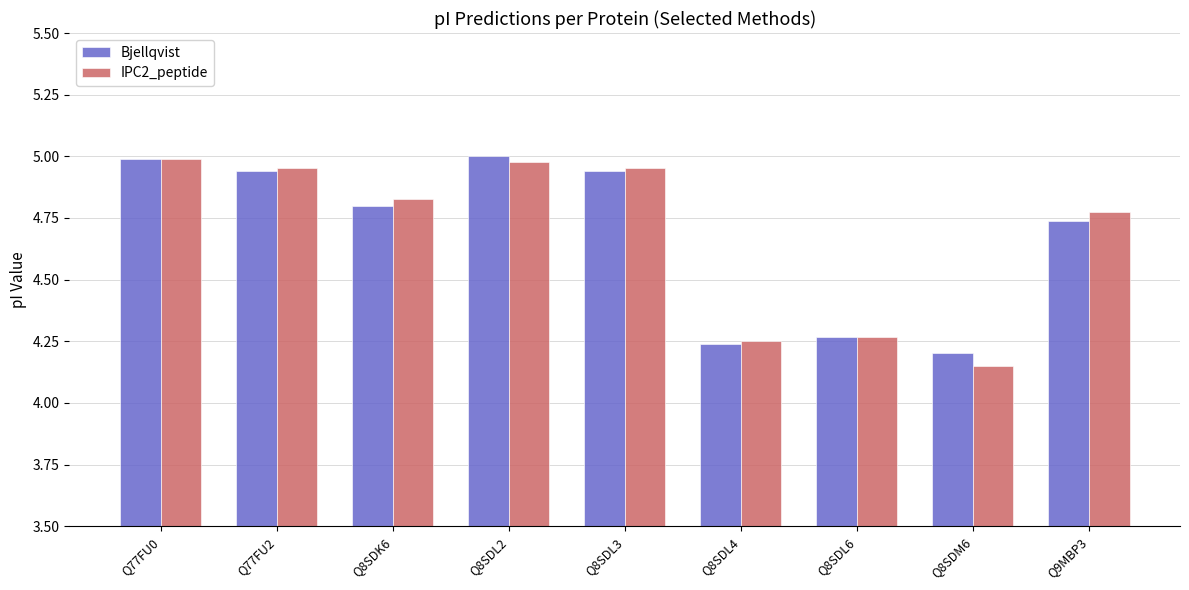

Is it true that Bjellqvist equals 4.2 at Q8SDM6?

True